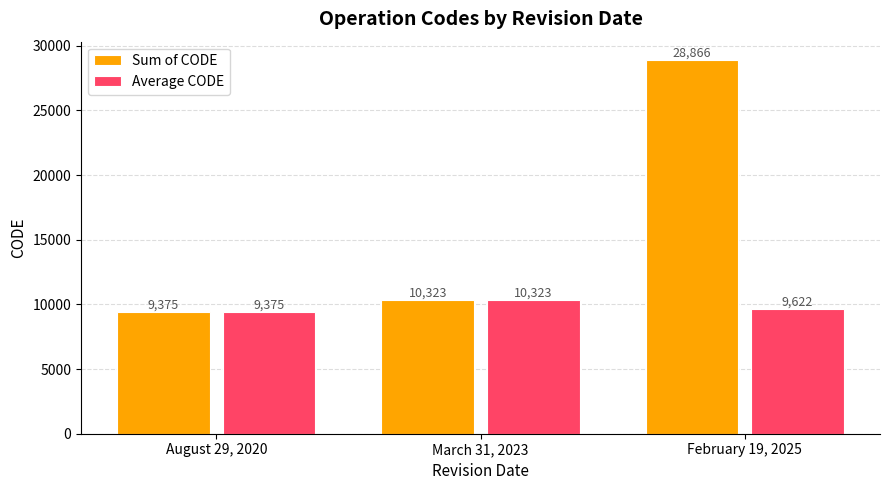

How many bars are there in total?

6